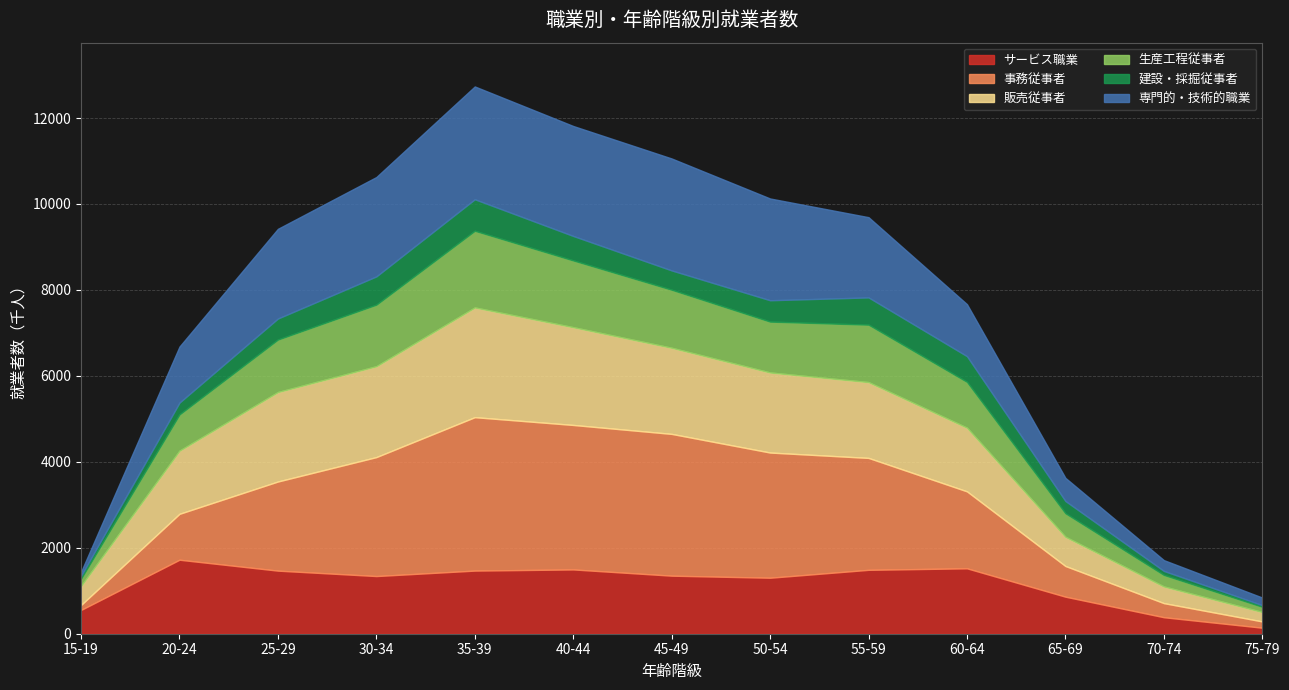

How many values in the 販売従事者 series exceed 1764?

6